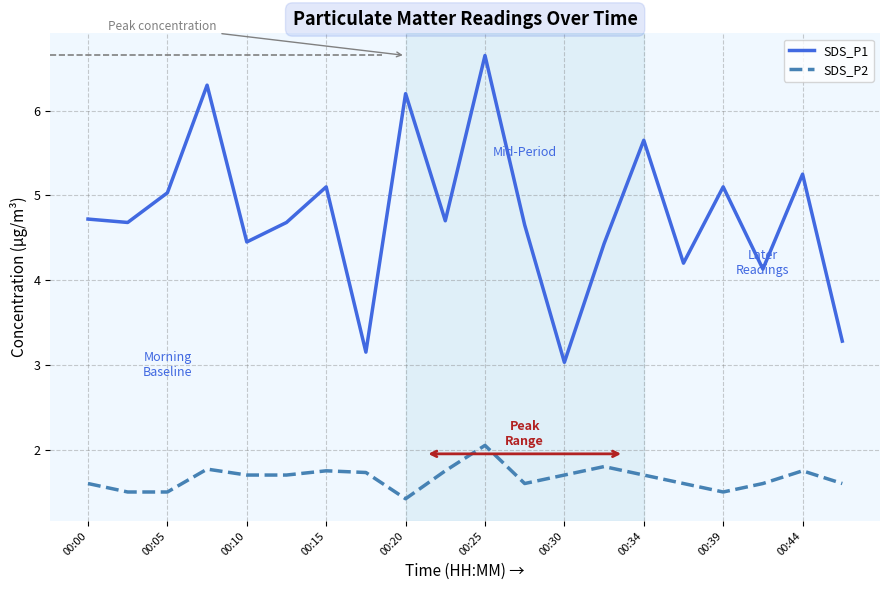

True or false: SDS_P1 and SDS_P2 cross at least once.

False